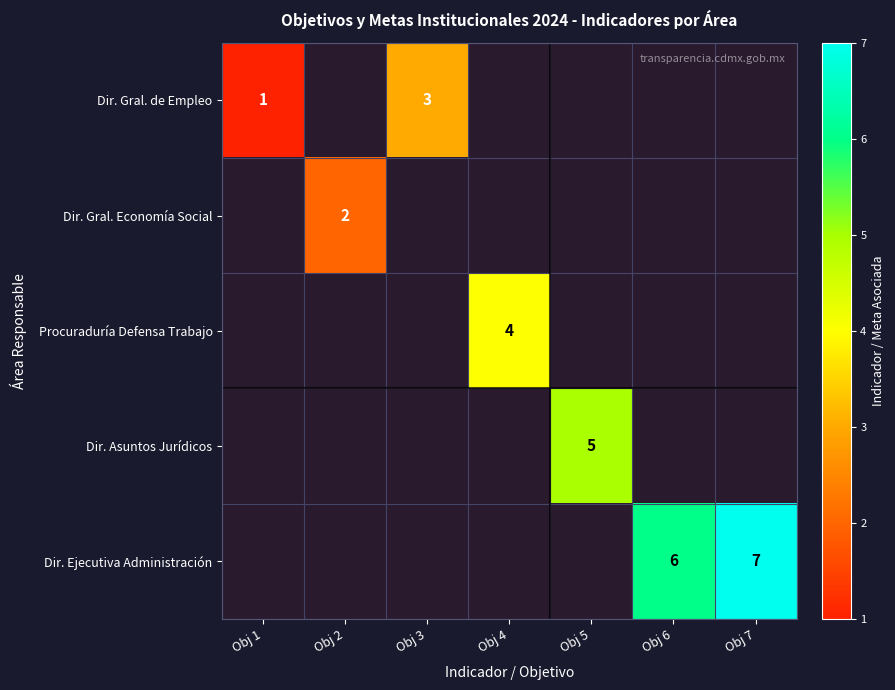

What is the greatest value displayed?

7.0